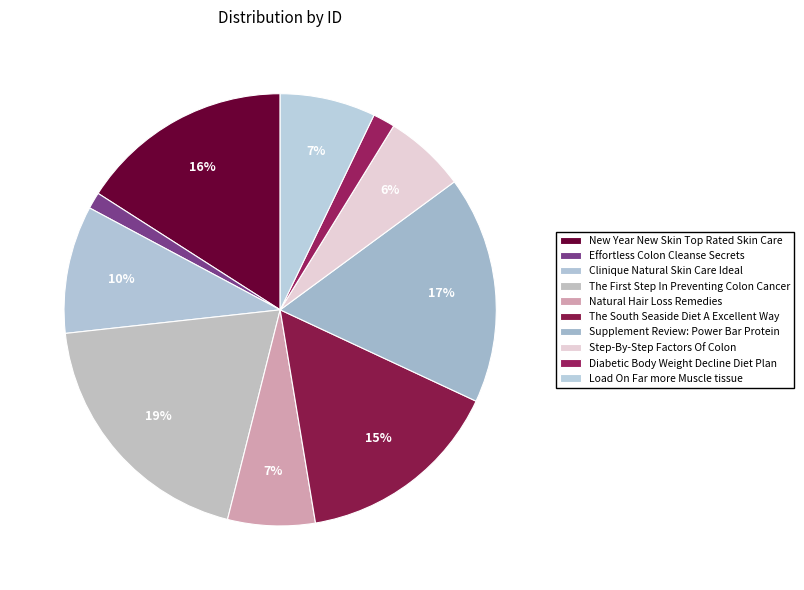

What percentage is the Natural Hair Loss Remedies slice, to the nearest percent?

7%